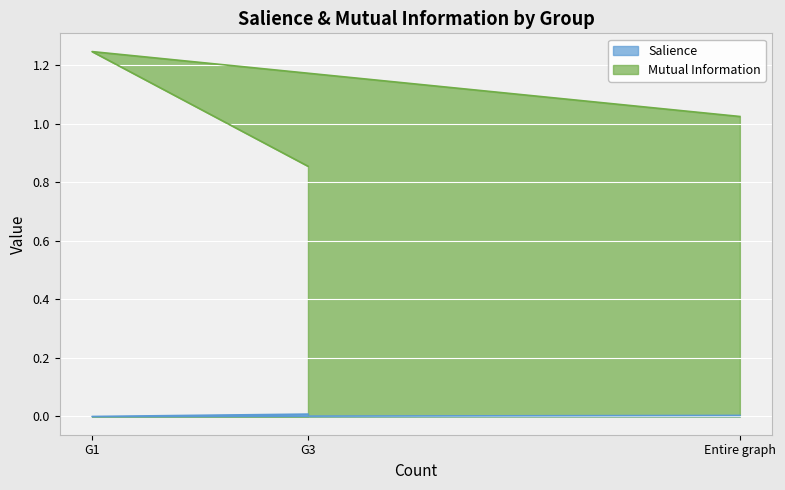

At G1, list the series in order from smallest to largest.

Salience, Mutual Information